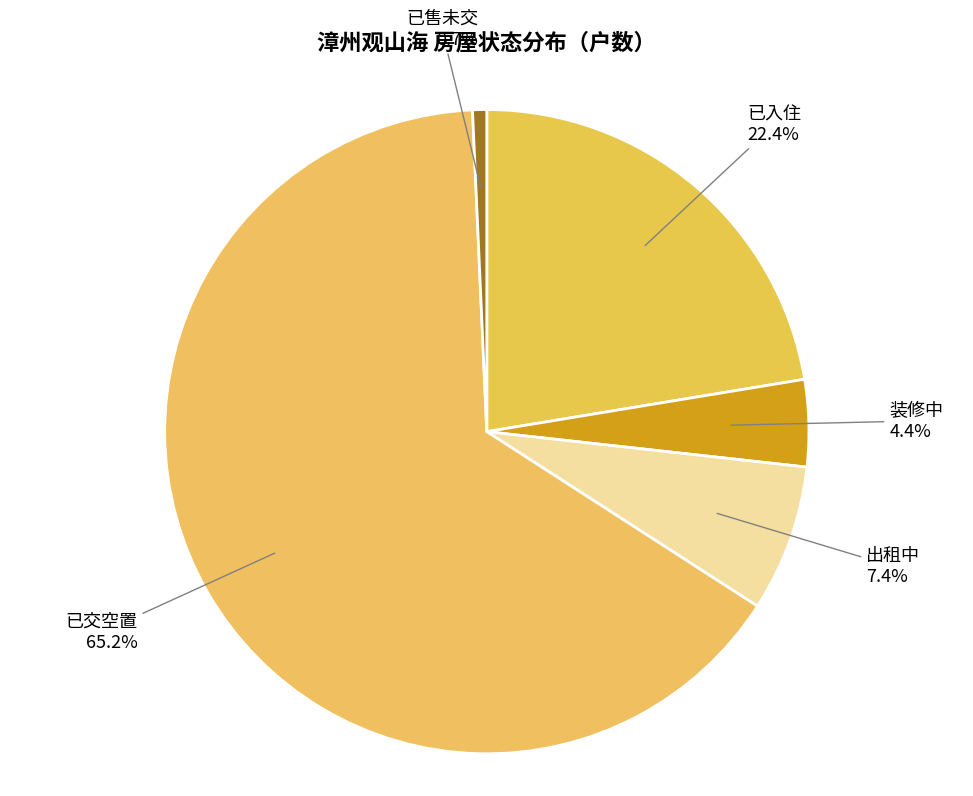

Which category has the biggest portion of the pie?

已交空置